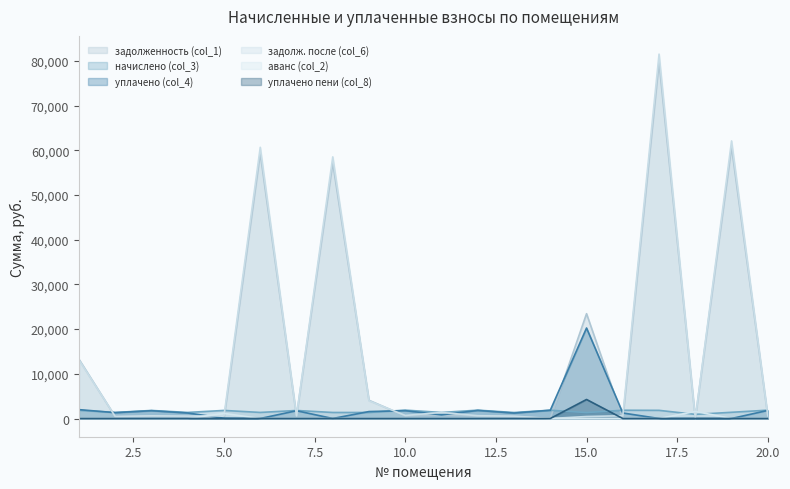

Which series changed the most between 4 and 11?

задолж. после (col_6)